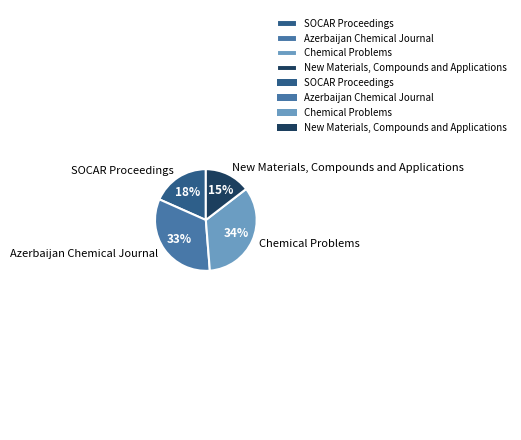

Rank the categories by value from highest to lowest.

Chemical Problems, Azerbaijan Chemical Journal, SOCAR Proceedings, New Materials, Compounds and Applications